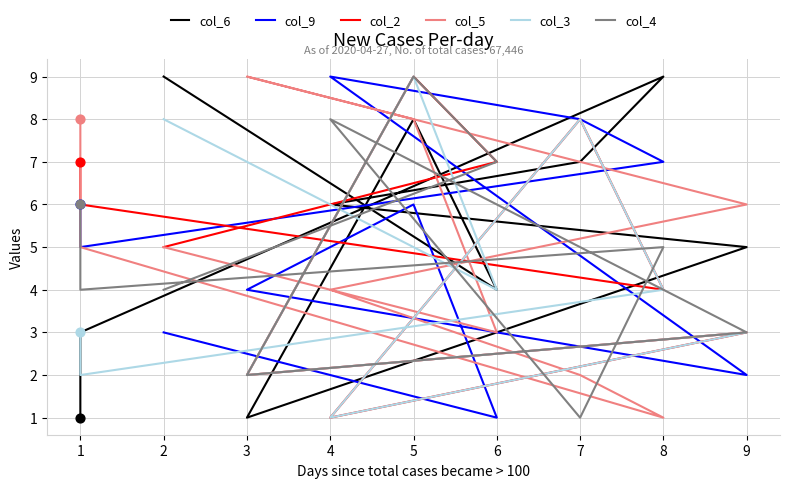

What are all the series names shown in the legend?

col_6, col_9, col_2, col_5, col_3, col_4